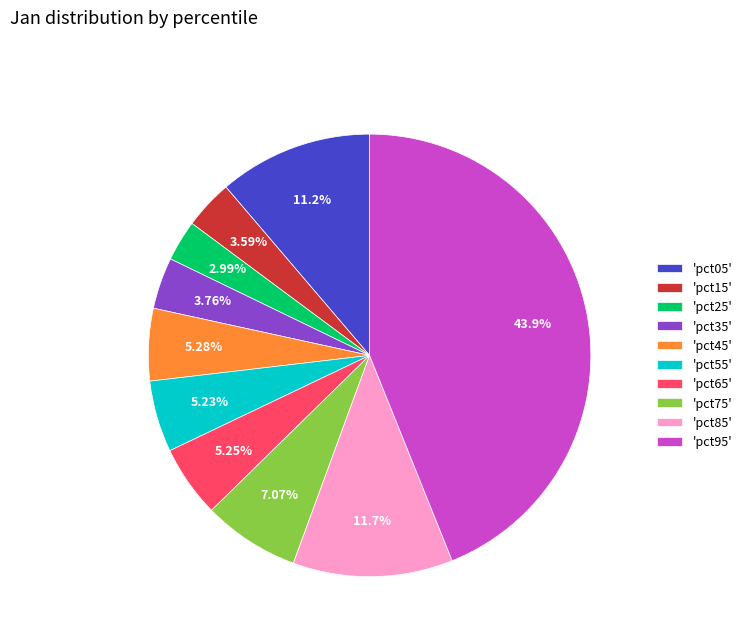

Do 'pct95' and 'pct35' together represent more than half of the pie?

No